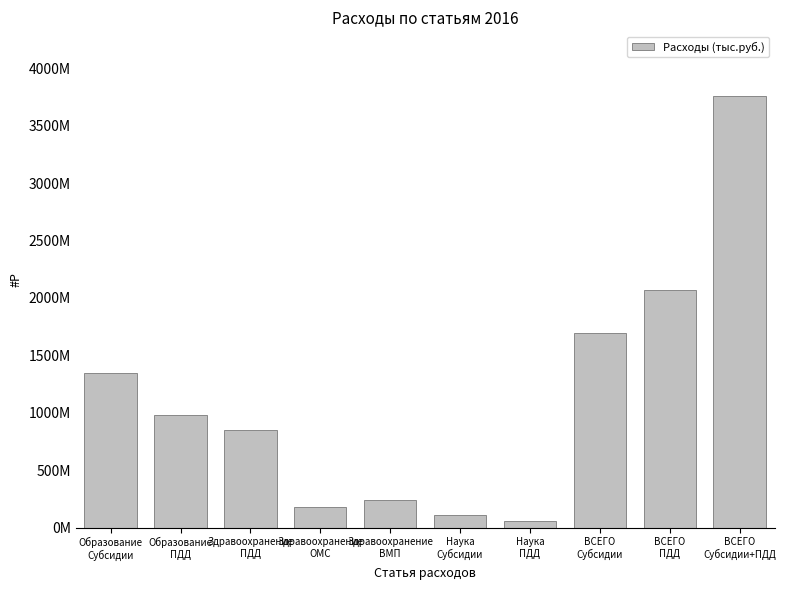

What is the average value?

1127729478.9